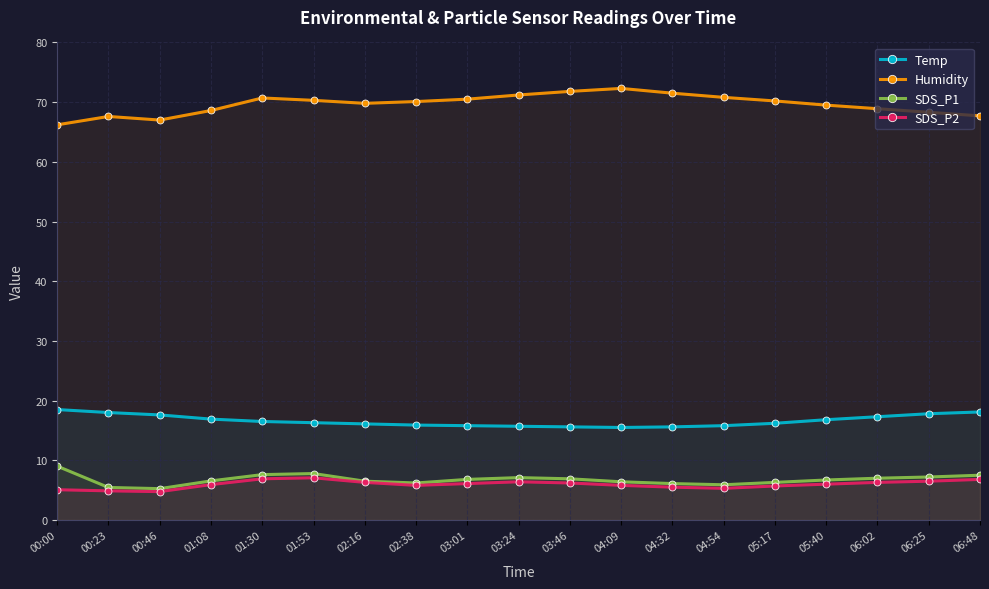

How many data points does each series have?

19